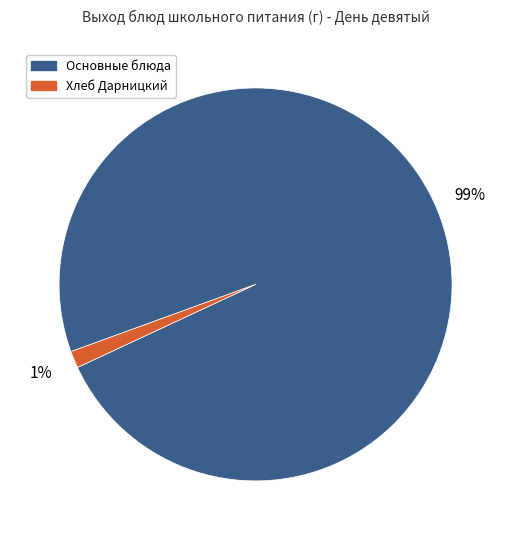

What is the smallest slice in the pie chart?

Хлеб Дарницкий